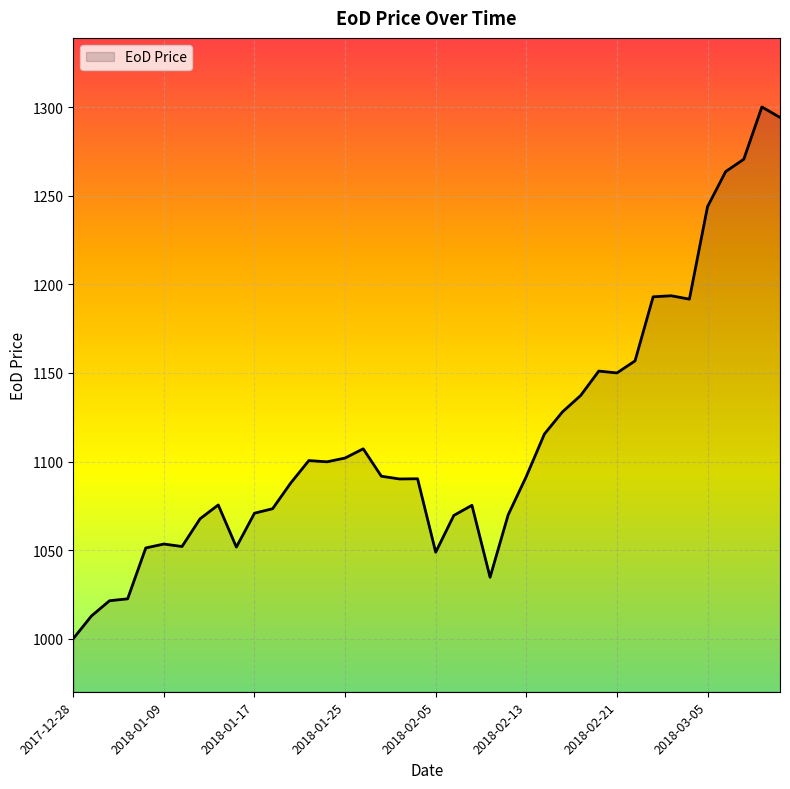

What is the difference between the maximum and minimum values?

300.2